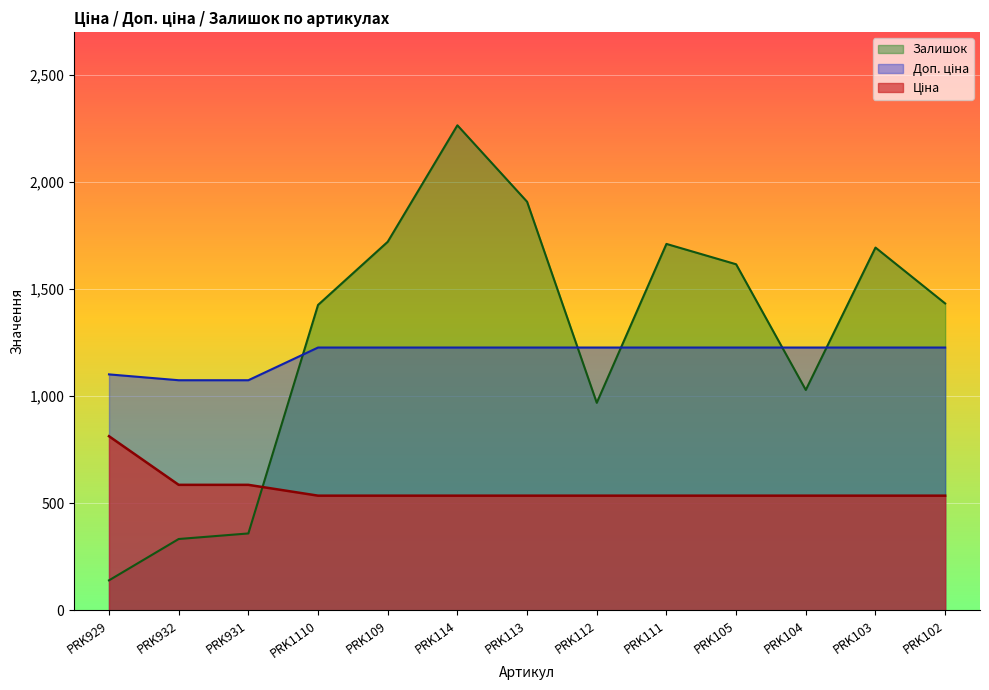

True or false: Залишок has more than 1 points higher than both neighbors.

True